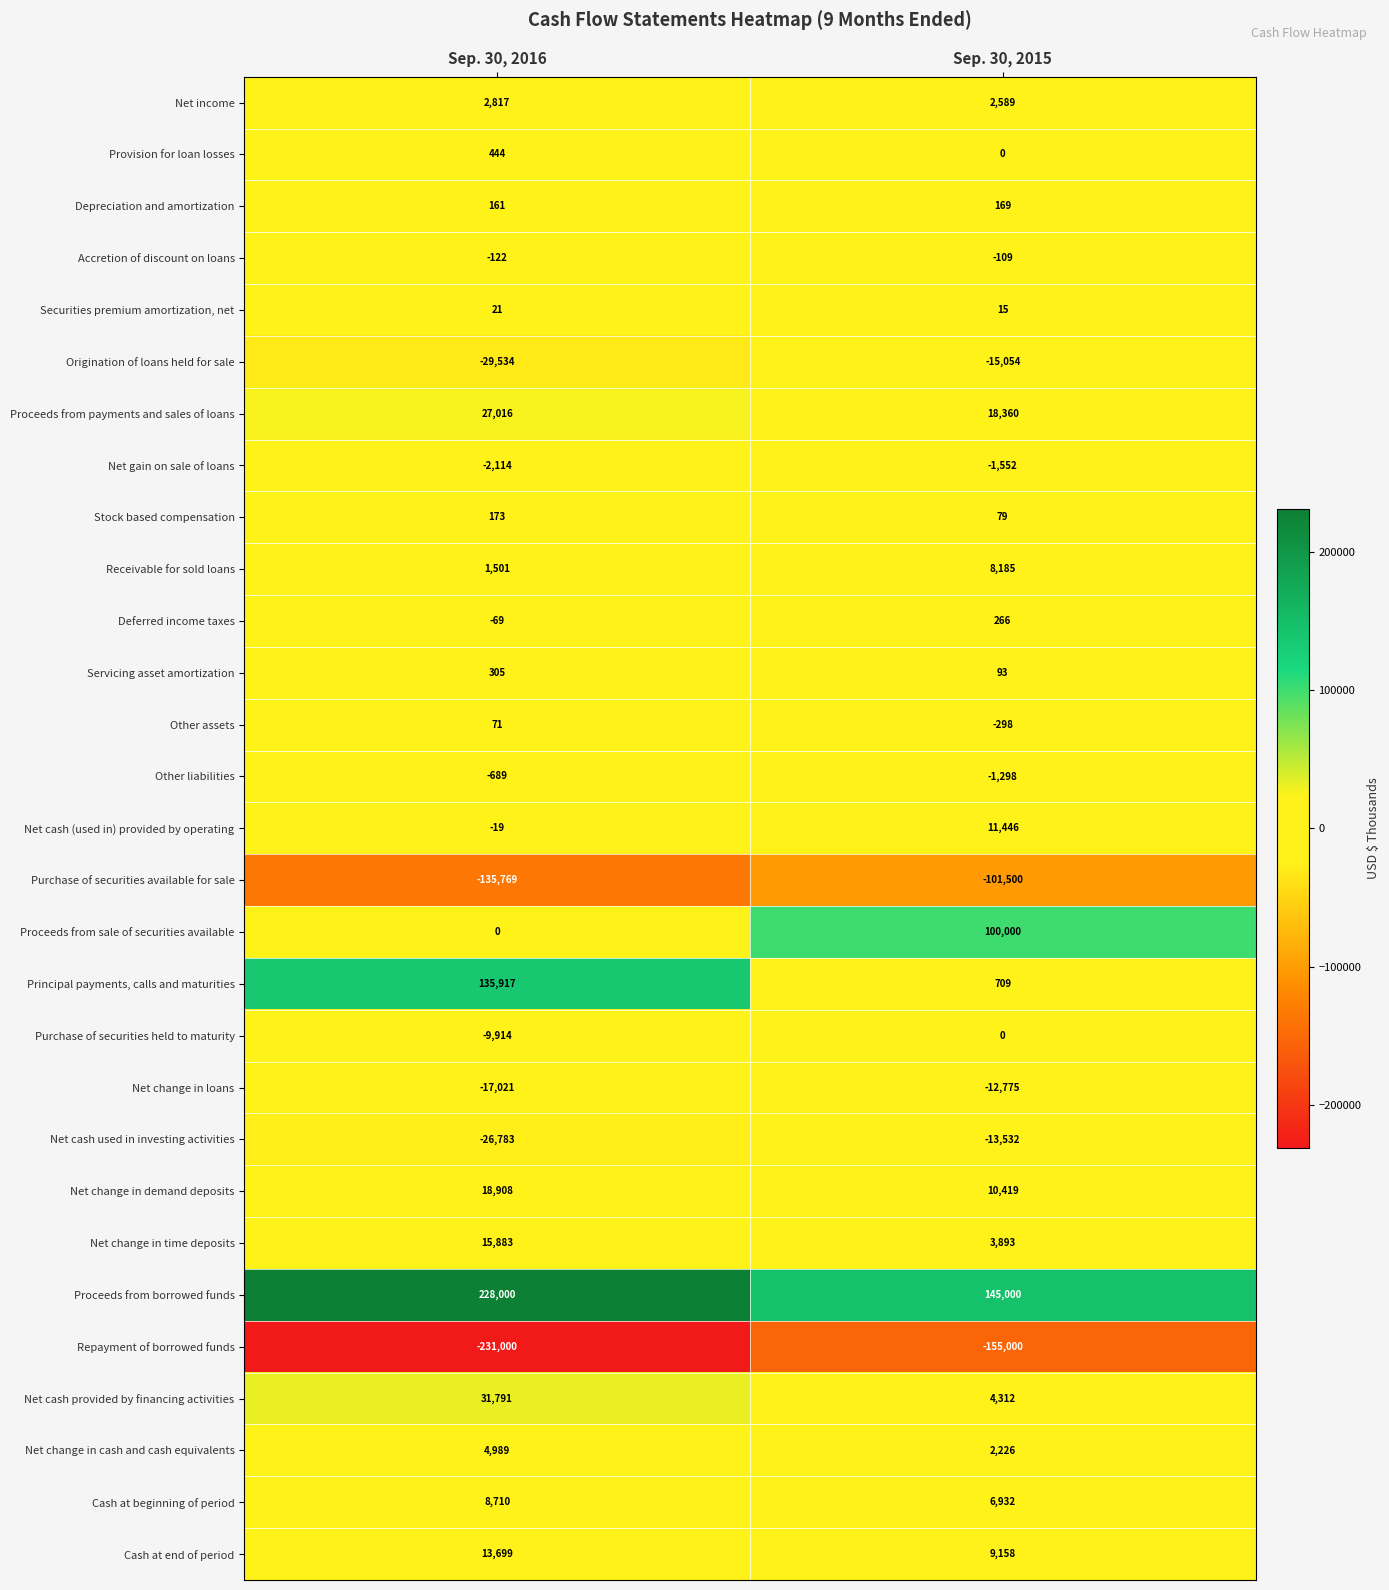

Count the number of categories in the chart.

2